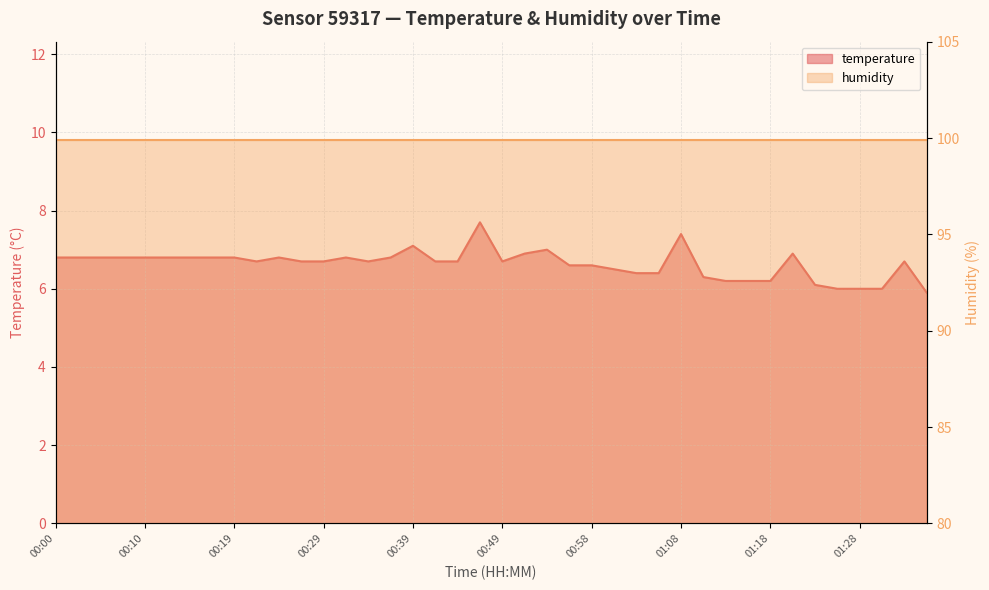

Which label corresponds to the largest value in the chart?

00:46